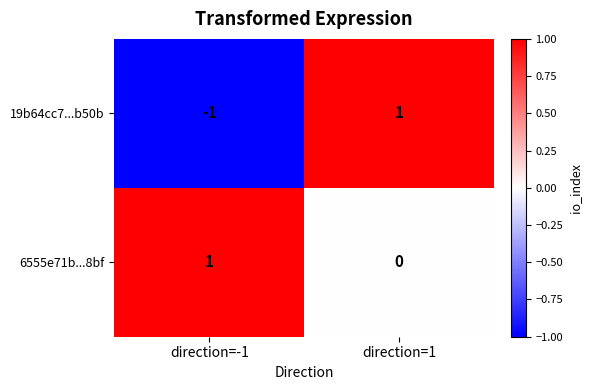

Which series has the widest spread of values?

19b64cc7...b50b